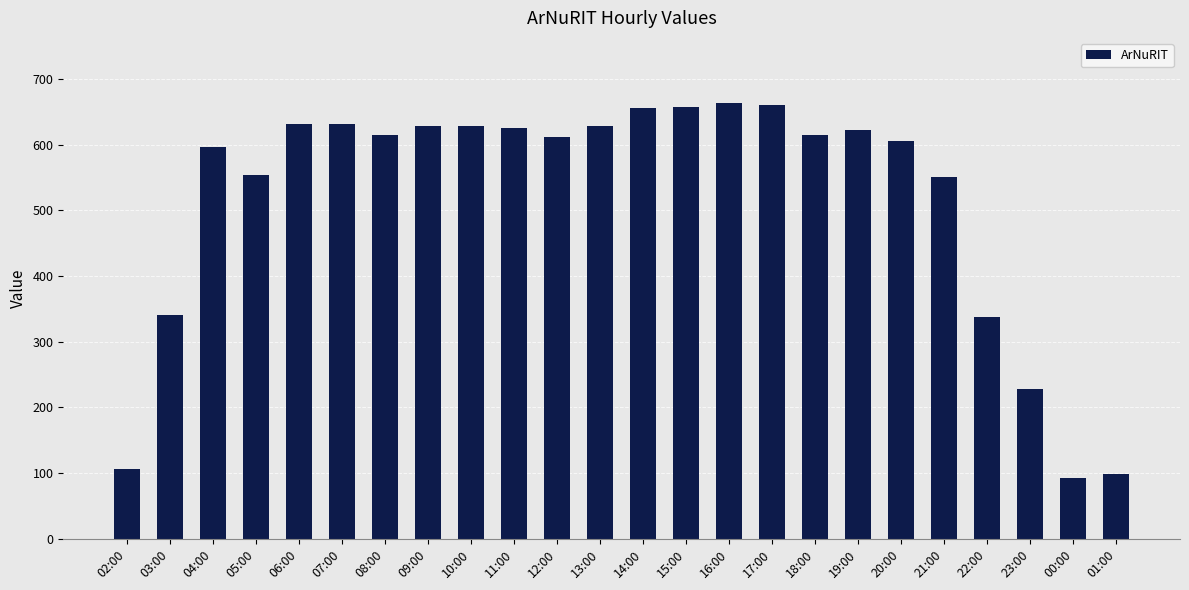

The value at 03:00 is 503. True or false?

False